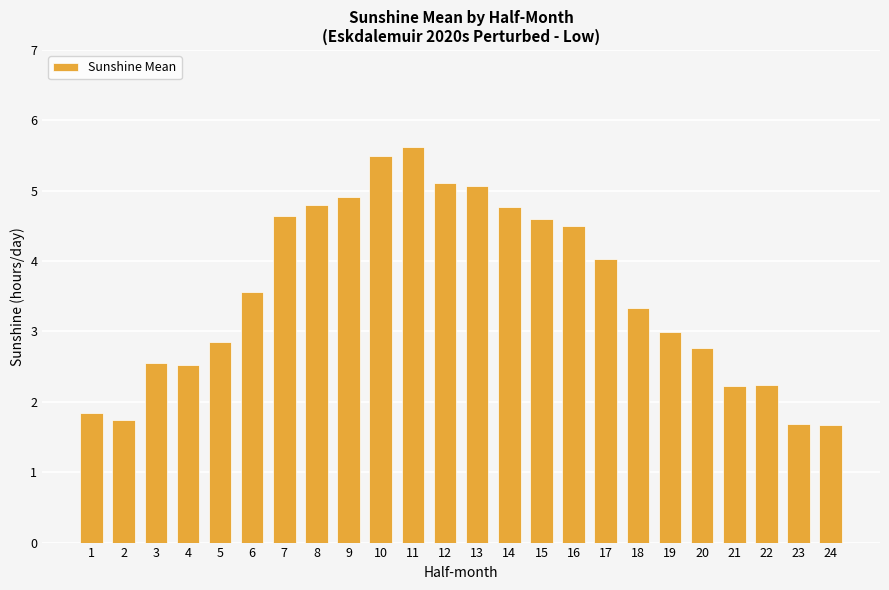

What is the sum of all values?

85.5